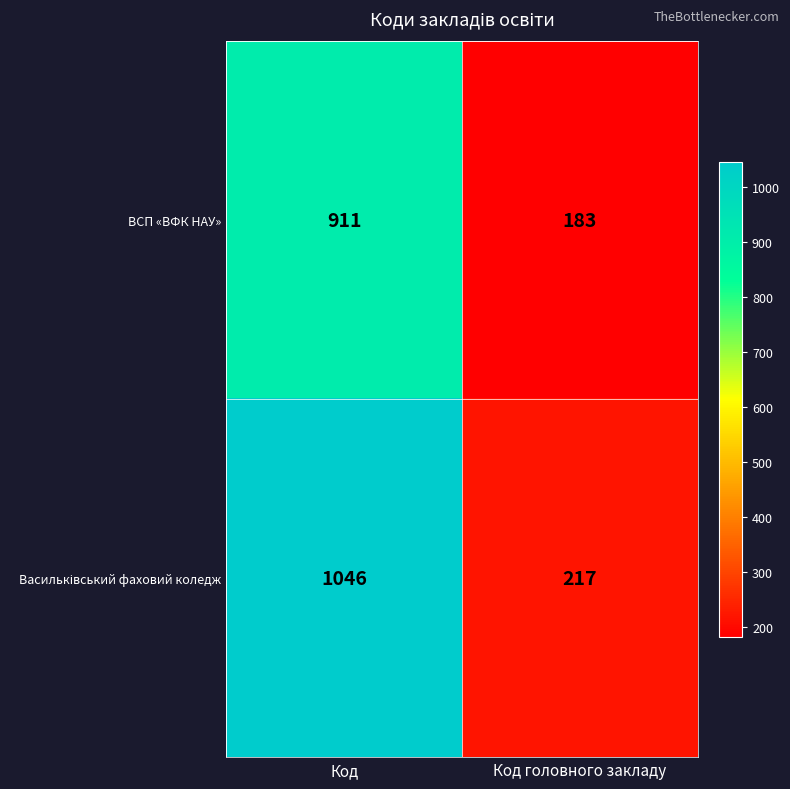

Read the ВСП «ВФК НАУ» value at Код головного закладу.

183